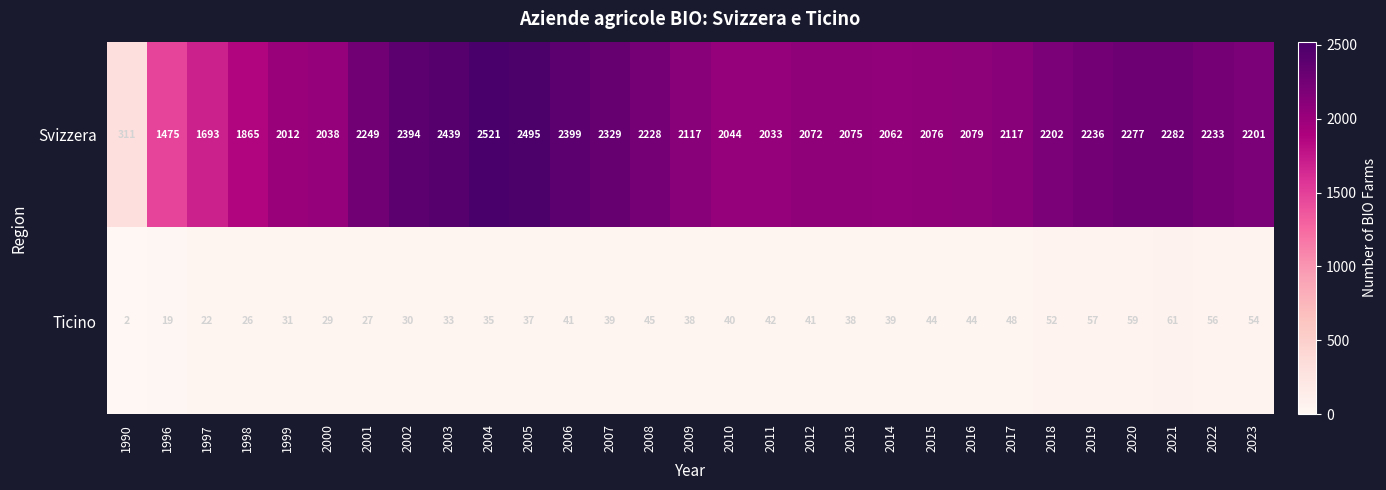

Rank the series by their average value, from highest to lowest.

Svizzera, Ticino